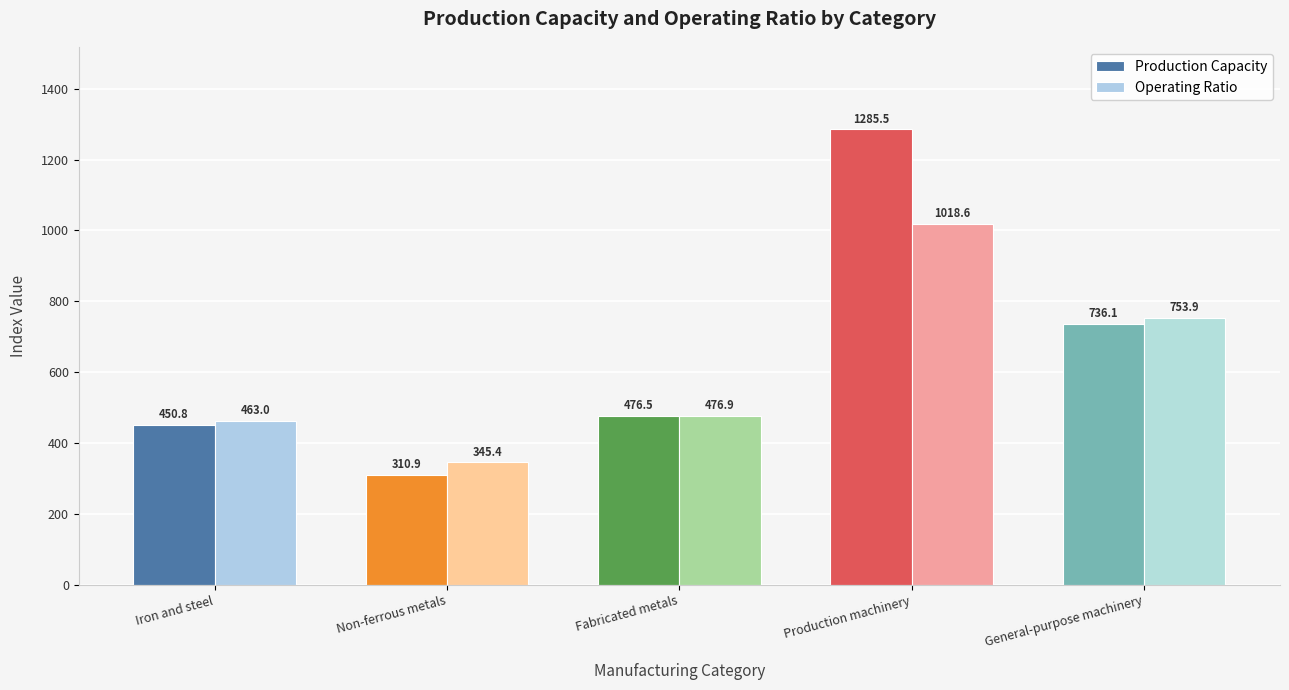

Reading left to right, extract all data points from this chart.

Production Capacity: Iron and steel=450.8	Non-ferrous metals=310.9	Fabricated metals=476.5	Production machinery=1285.5	General-purpose machinery=736.1
Operating Ratio: Iron and steel=463.0	Non-ferrous metals=345.4	Fabricated metals=476.9	Production machinery=1018.6	General-purpose machinery=753.9